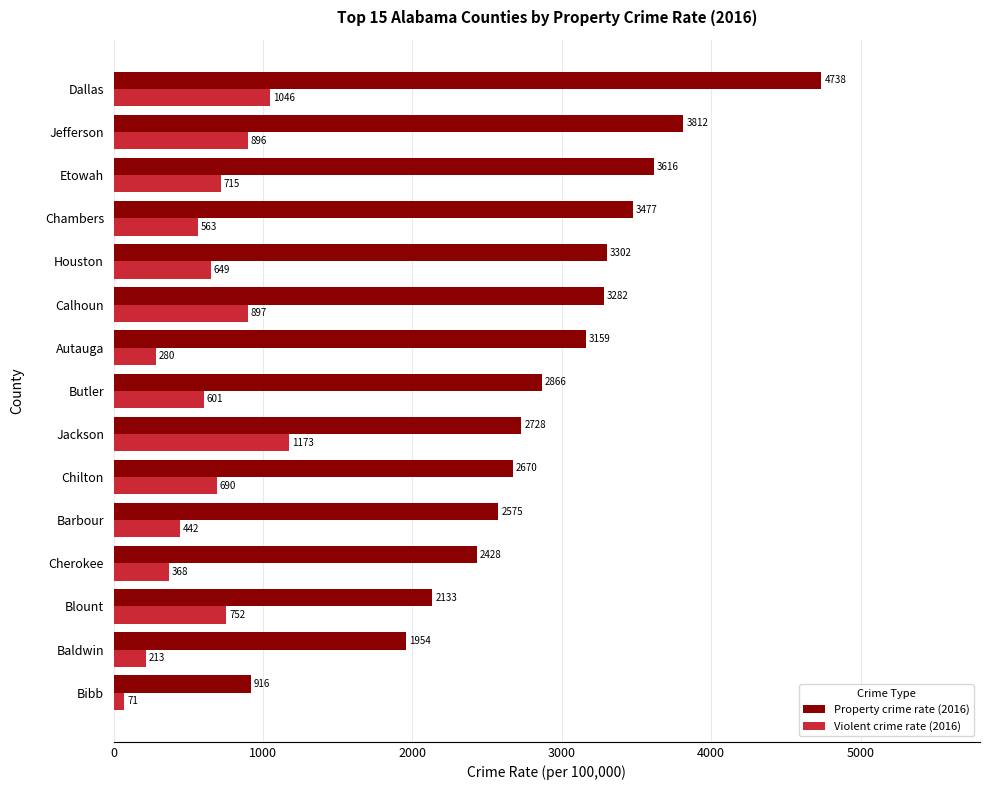

Which series changed the most between Blount and Dallas?

Property crime rate (2016)